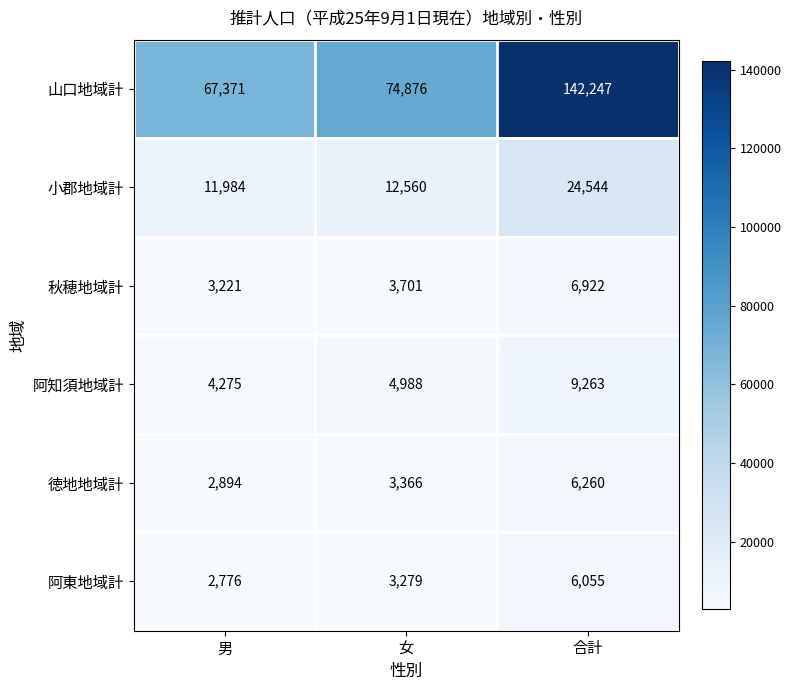

What value does the 阿東地域計 series have at 女, to the nearest 10?

3280